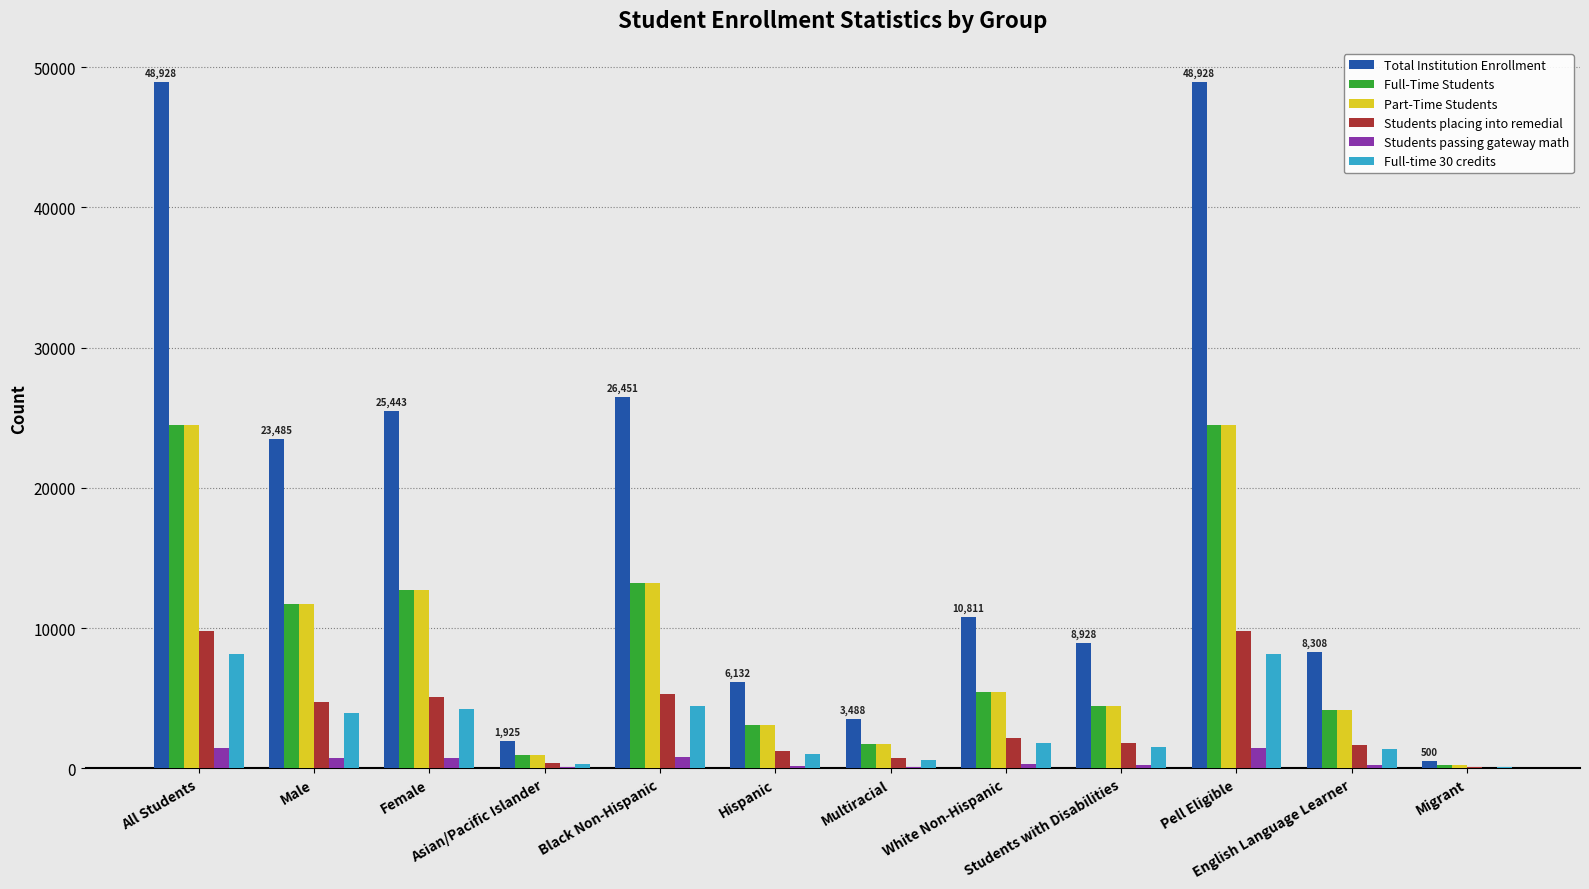

What is the greatest value displayed?

48928.0